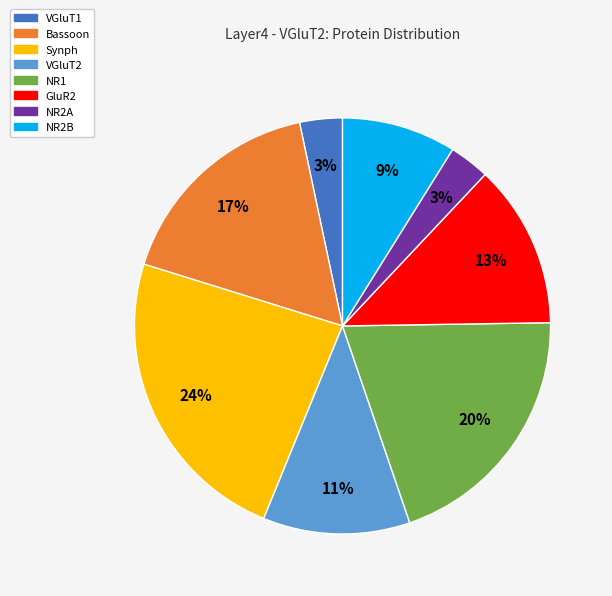

Do NR1 and VGluT1 together represent more than half of the pie?

No